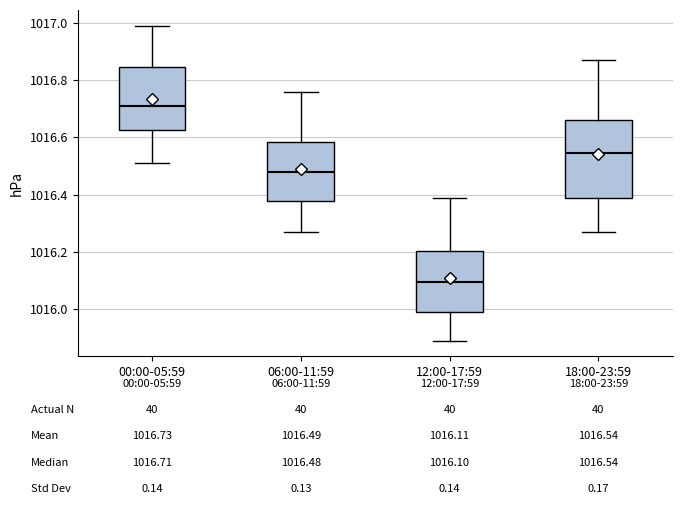

Comparing the boxes themselves (not the whiskers), which one is the tallest?

18:00-23:59